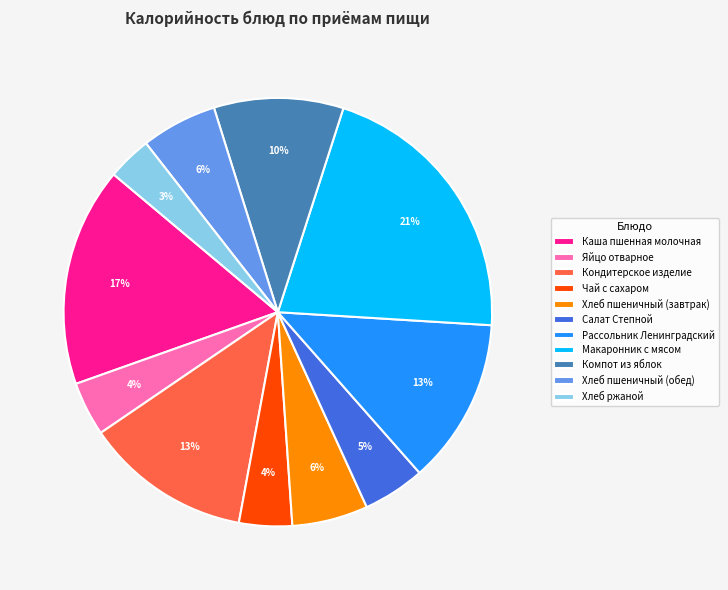

The Хлеб ржаной slice represents 3% of the pie. True or false?

True